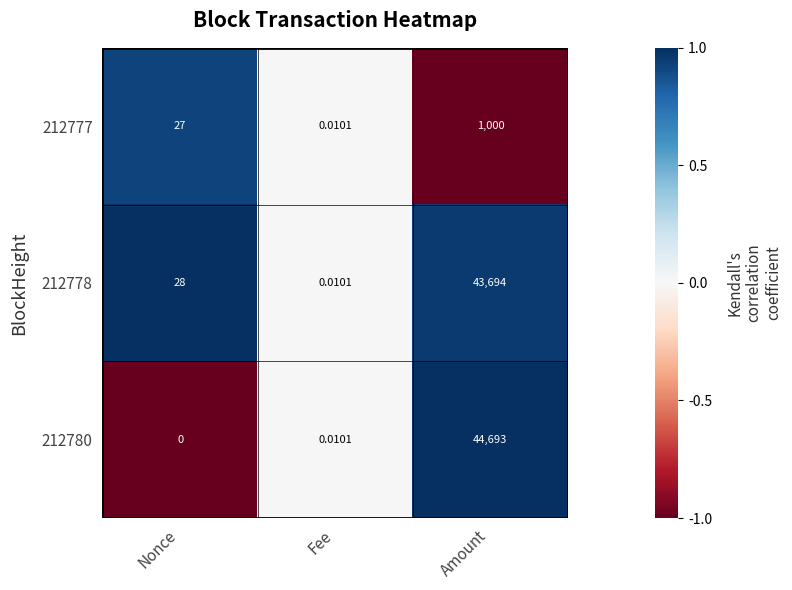

How many values in 212780 are above zero?

2